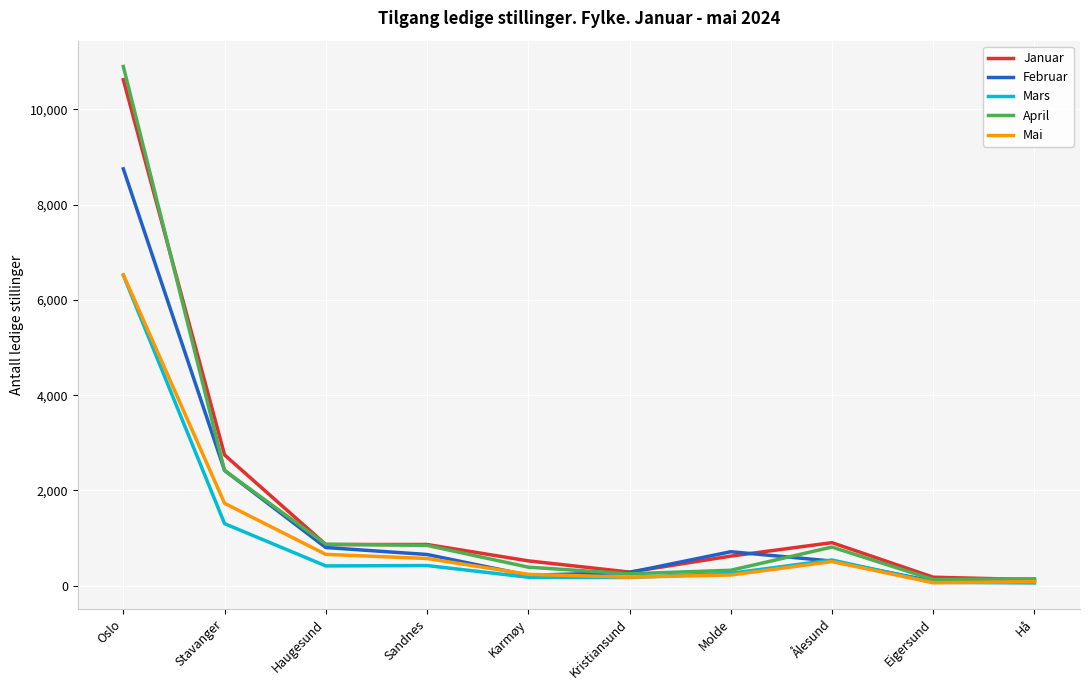

What is the difference between the Januar values at Molde and Kristiansund?

335